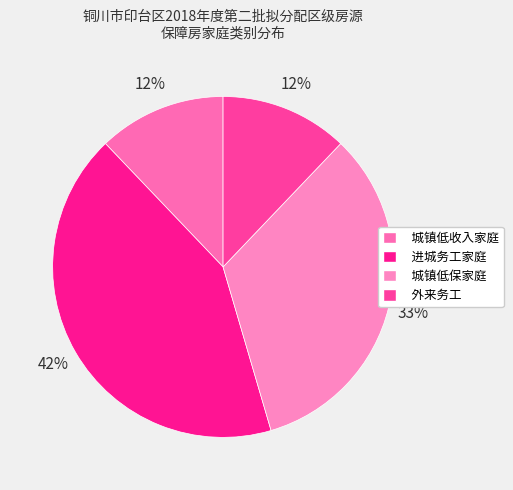

How many slices are in this pie chart?

4